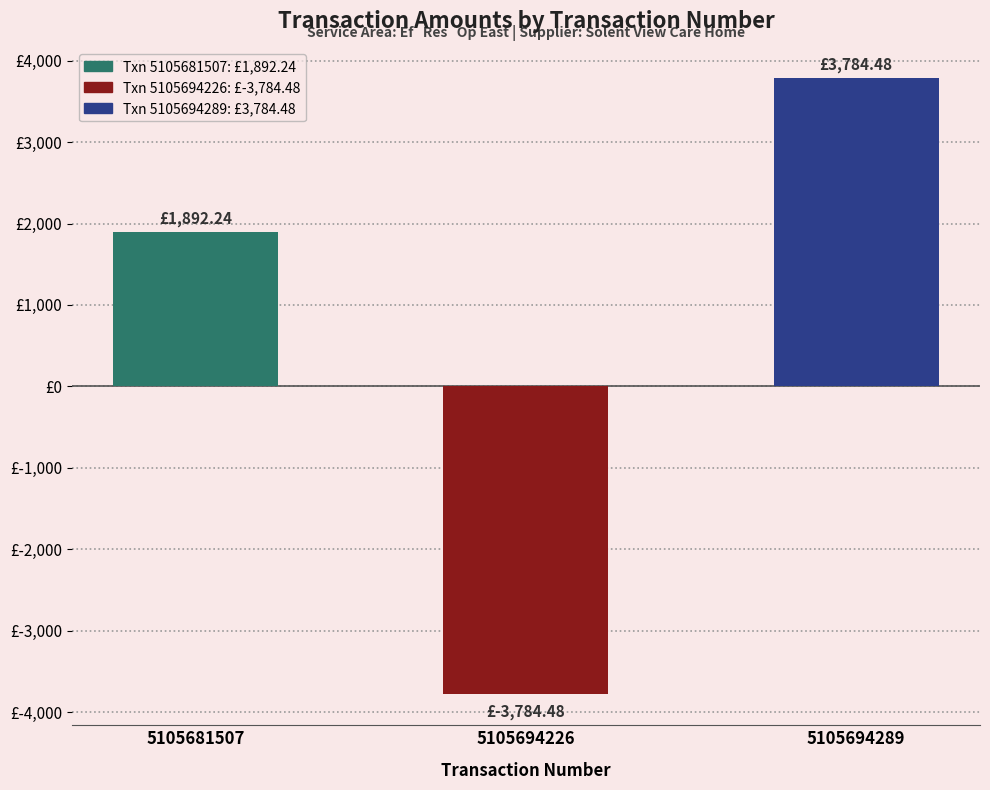

How many positive values are there?

2